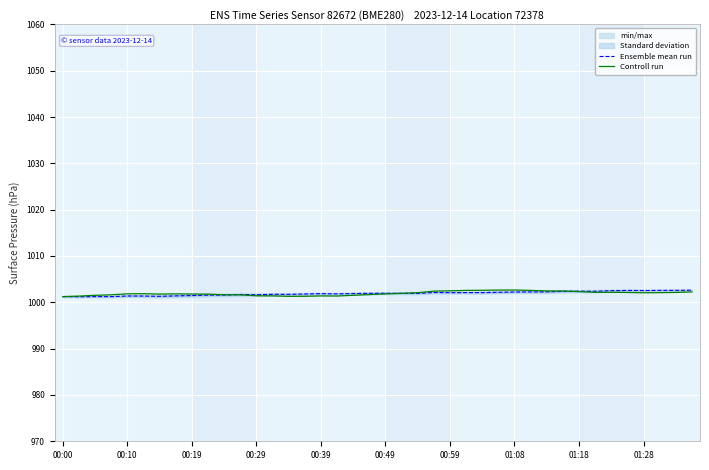

The value of Controll run at 00:59 is 1002.5. True or false?

True